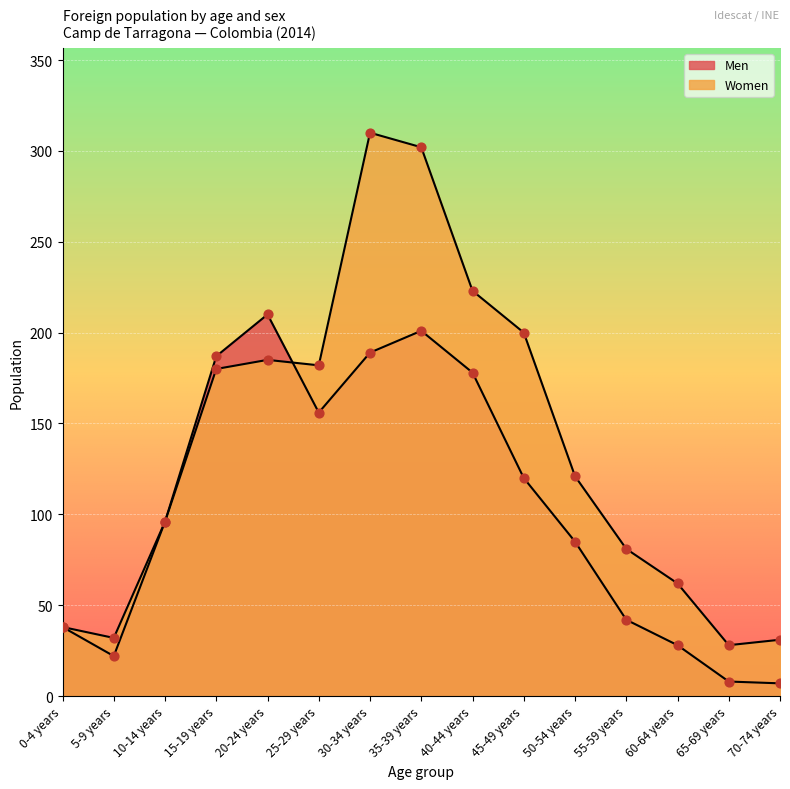

At how many categories does at least one series exceed 112?

8